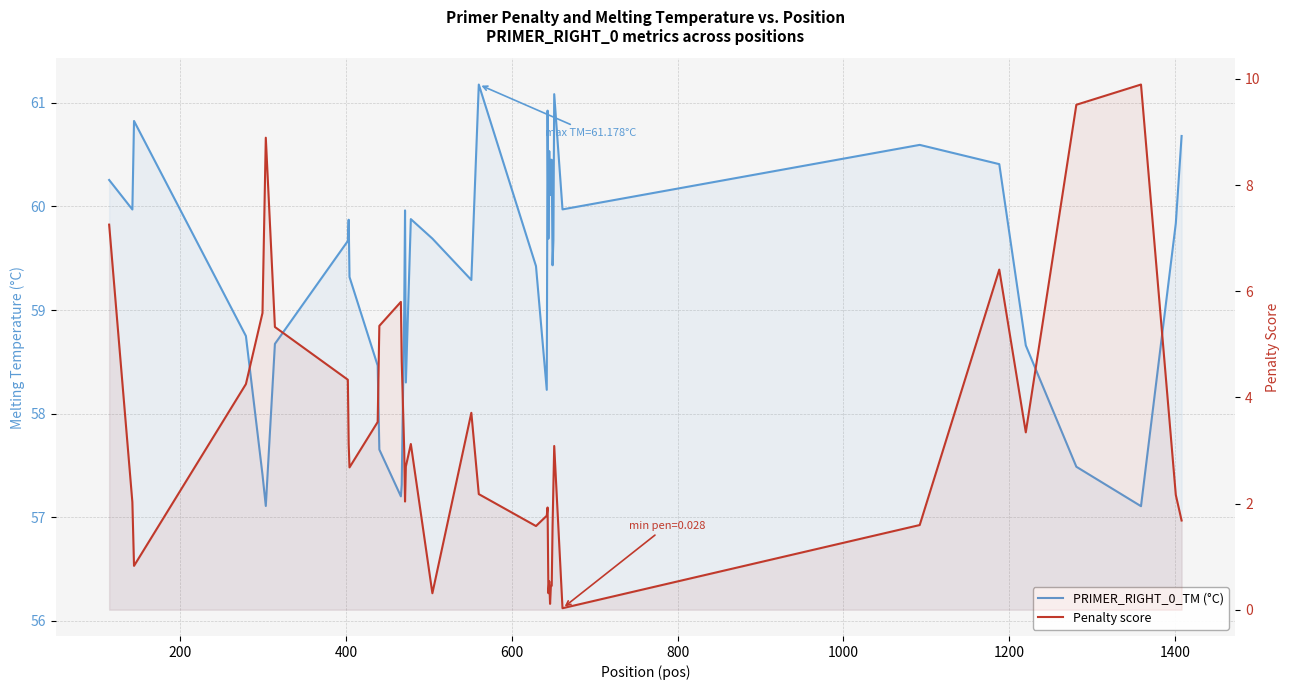

Which series has the largest range (max minus min)?

Penalty score